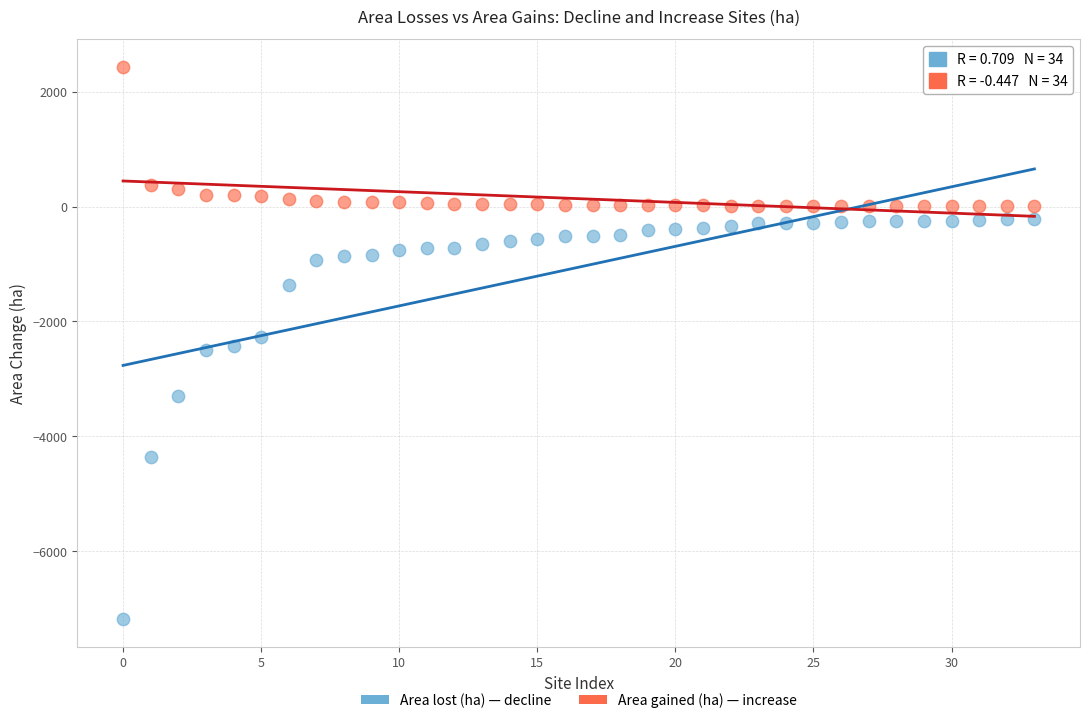

Across all data points, what is the range of Y values (max minus min)?

9624.6